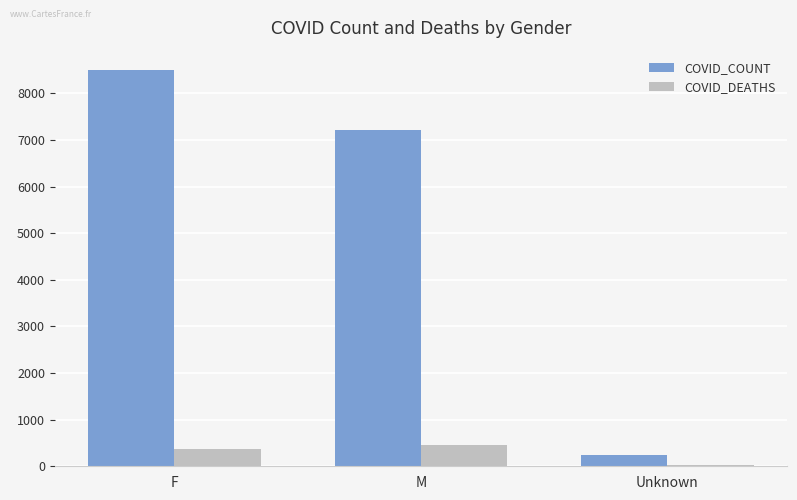

The COVID_COUNT series shows 12728 at M. True or false?

False